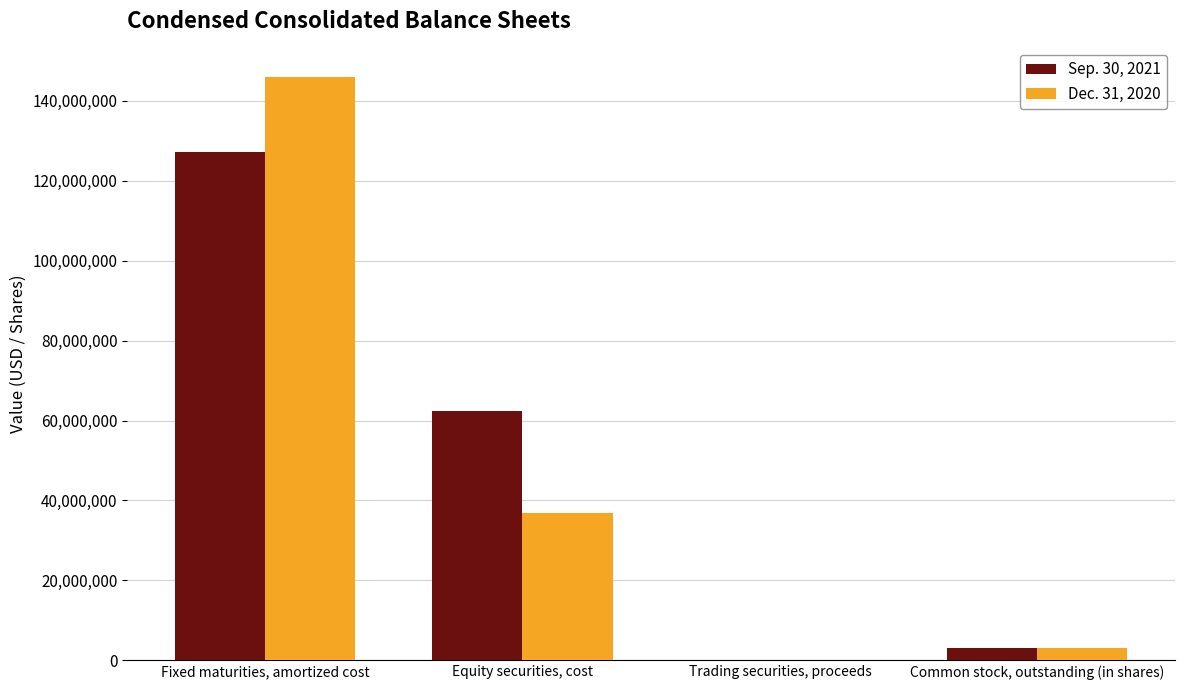

Reading right to left, extract all data points from this chart.

Sep. 30, 2021: 3167373	3679	62285191	127050431
Dec. 31, 2020: 3175564	11246	36833795	146017864